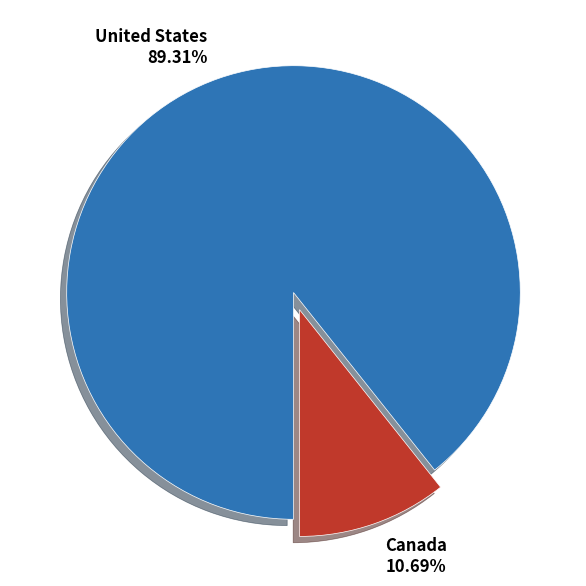

The United States slice represents 89% of the pie. True or false?

True